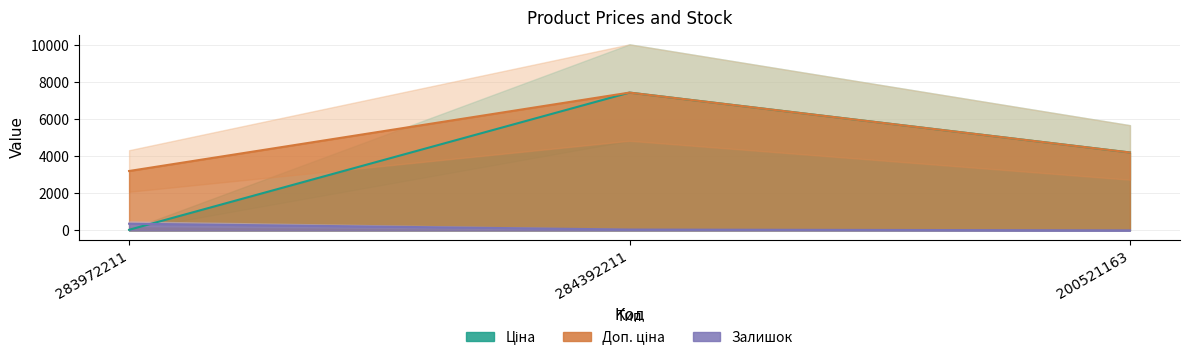

Does the chart have visible grid lines?

Yes